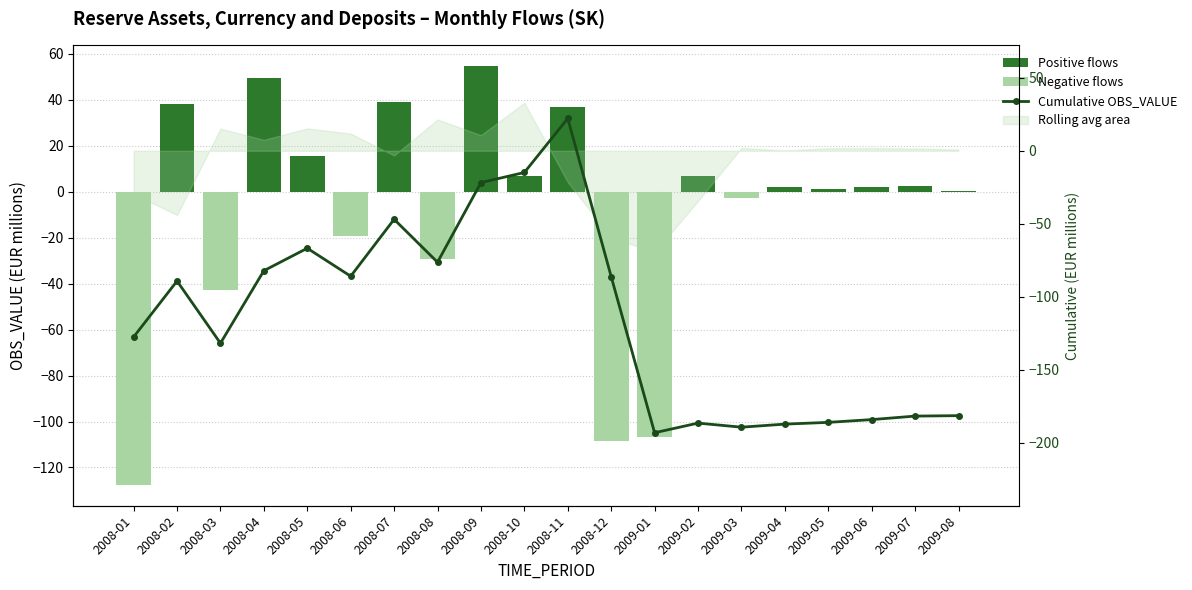

Is it true that Negative flows equals 52.4 at 2009-04?

False